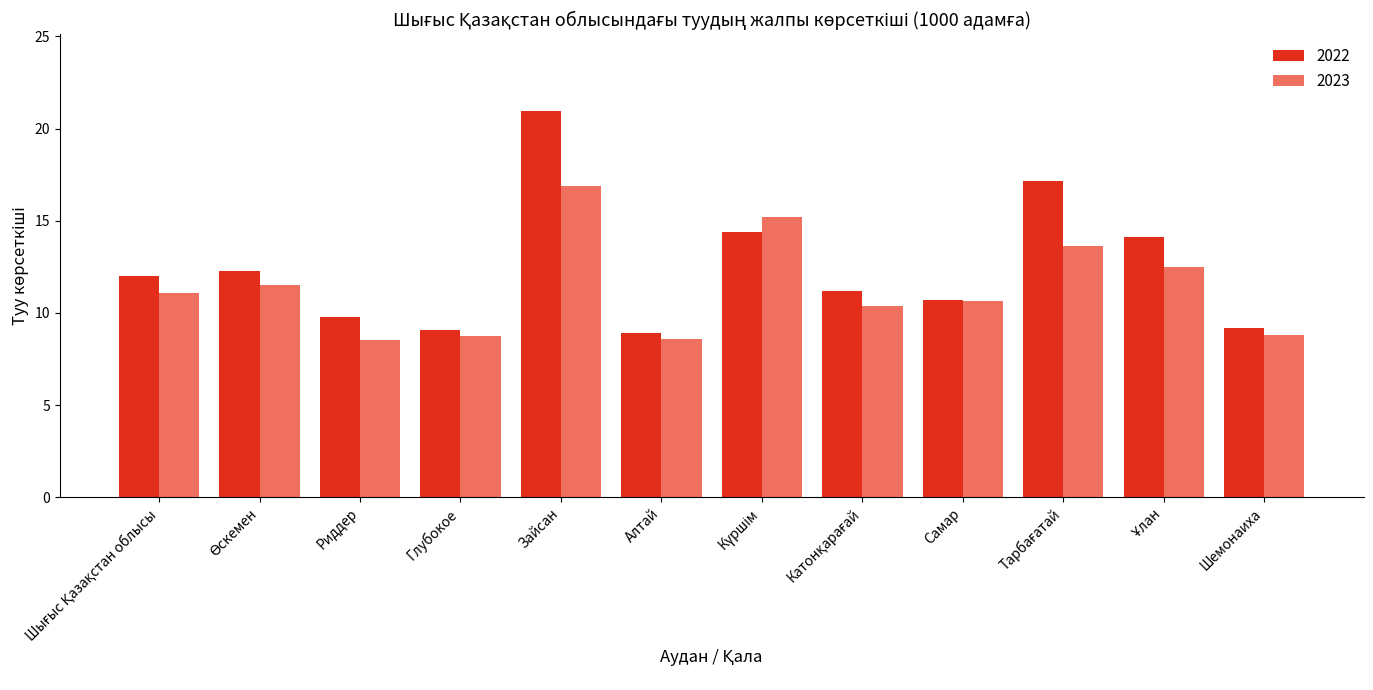

What is the sum of all 2022 values?

149.7